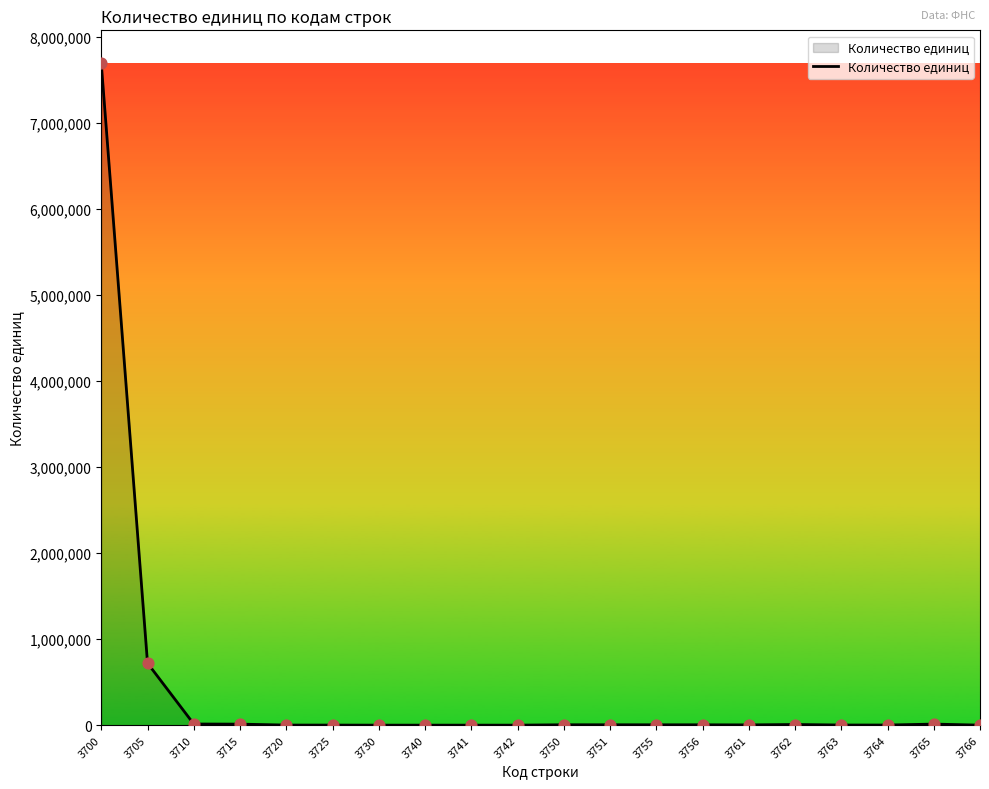

What is the difference between the maximum and minimum values?

7690975